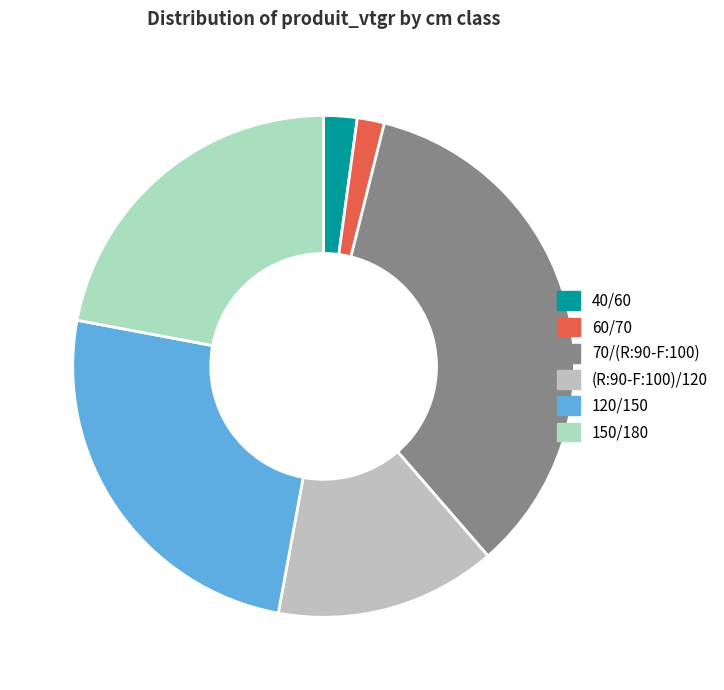

To the nearest percent, what portion does 60/70 represent?

2%